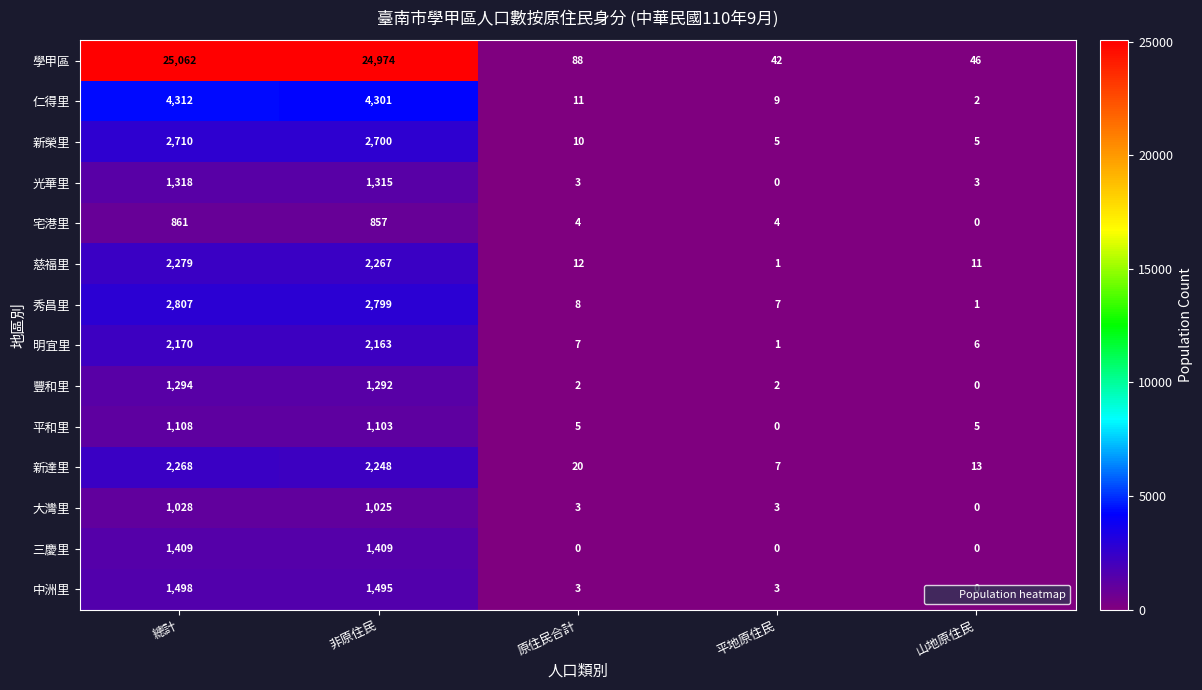

What is the maximum value for 秀昌里?

2807